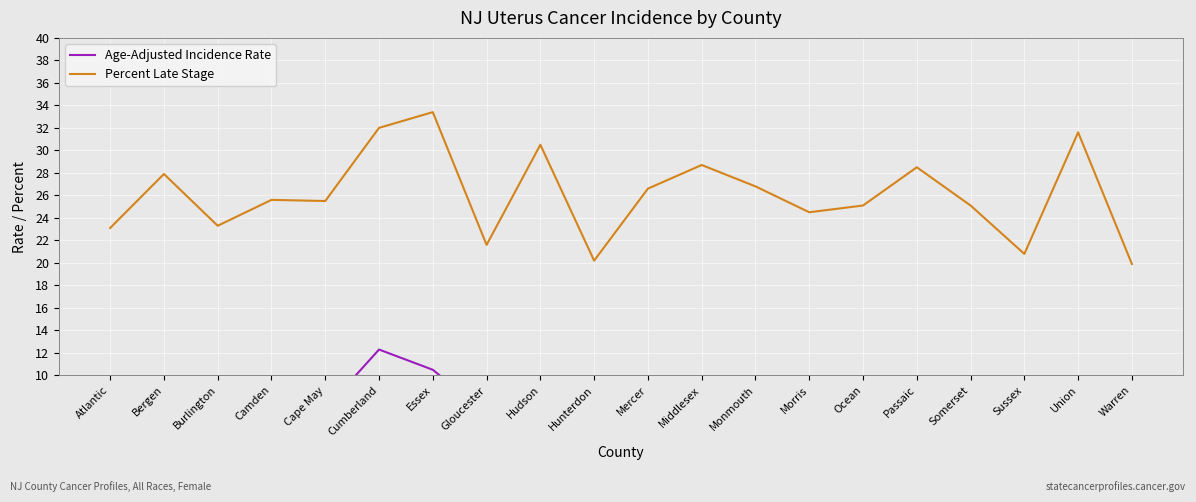

The value of Age-Adjusted Incidence Rate at Morris is 7.6. True or false?

True